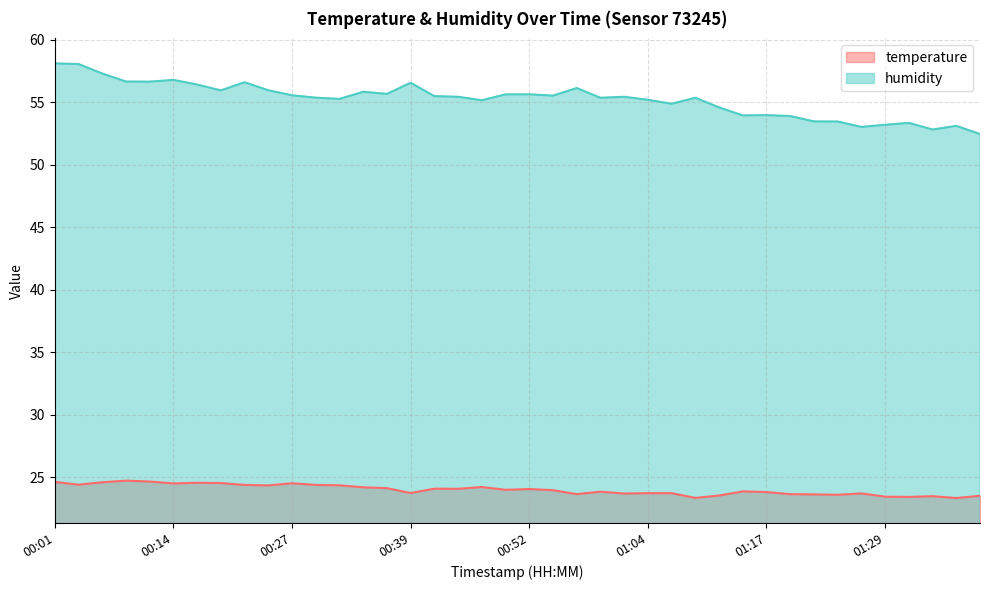

Does the chart display data point markers on the line(s)?

No